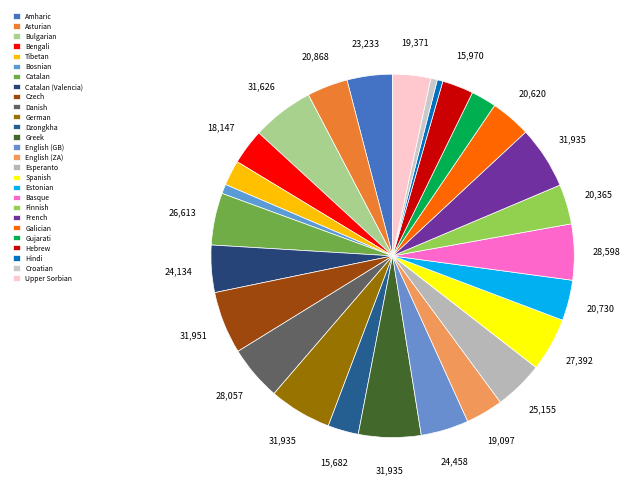

To the nearest percent, what portion does Esperanto represent?

4%